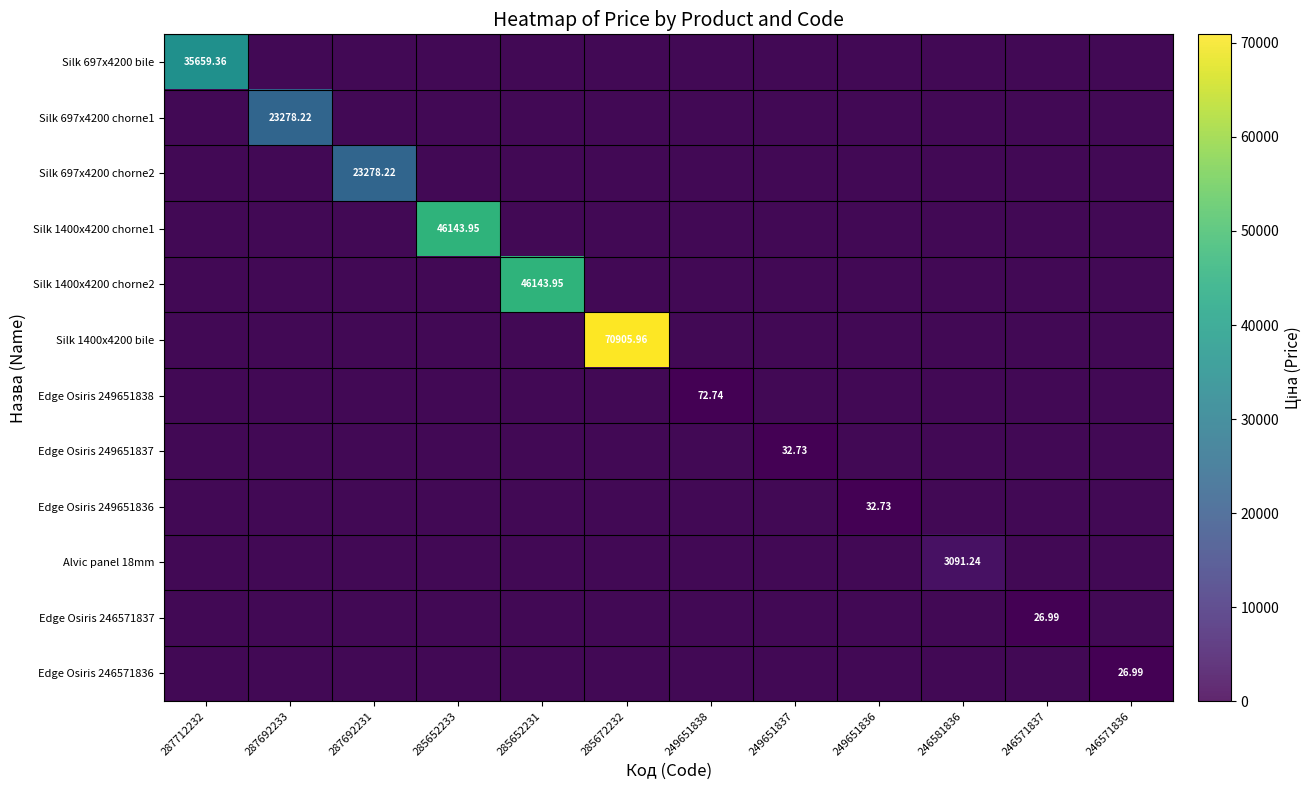

At which category is the sum across all series the highest?

285672232